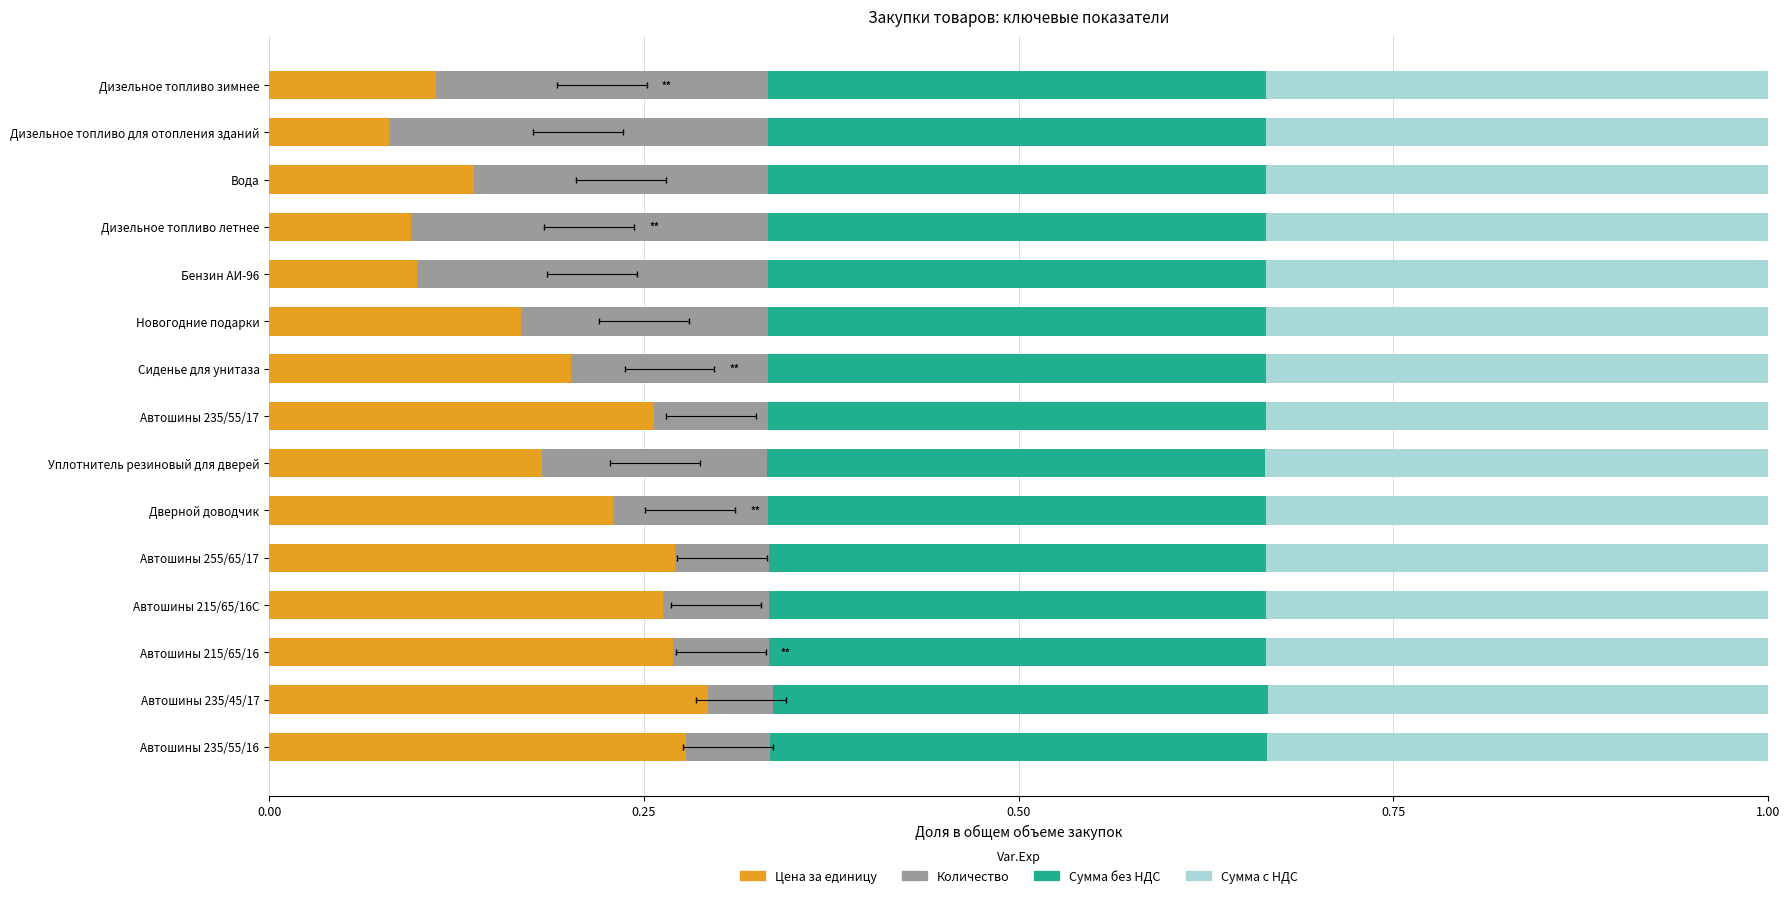

What are all the series names shown in the legend?

Цена за единицу, Количество, Сумма без НДС, Сумма с НДС